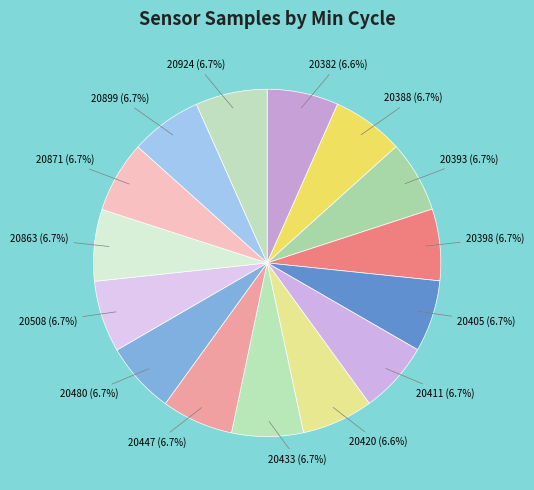

How many segments does this pie chart have?

15